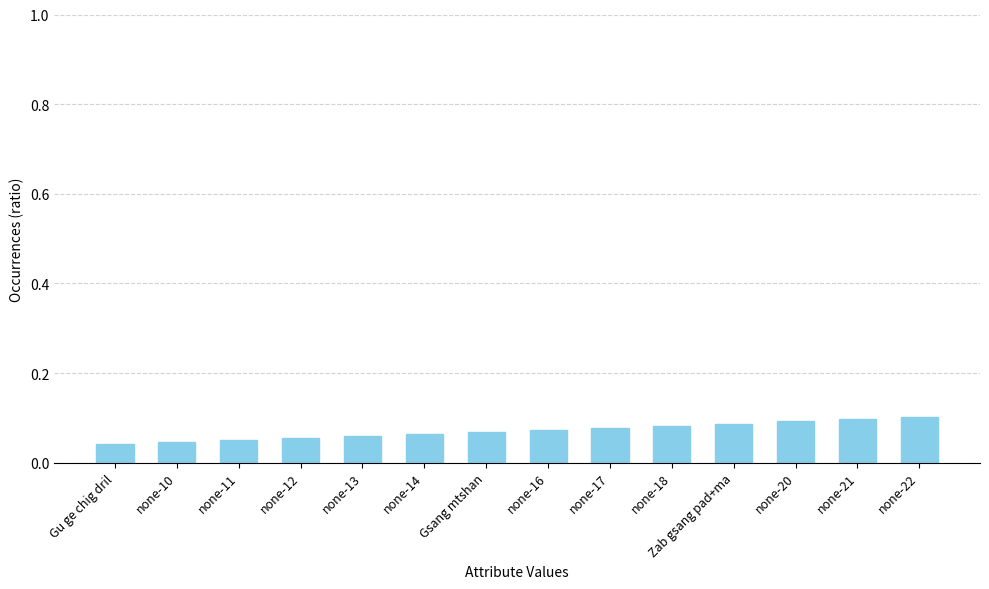

Does the chart contain stacked bars?

No